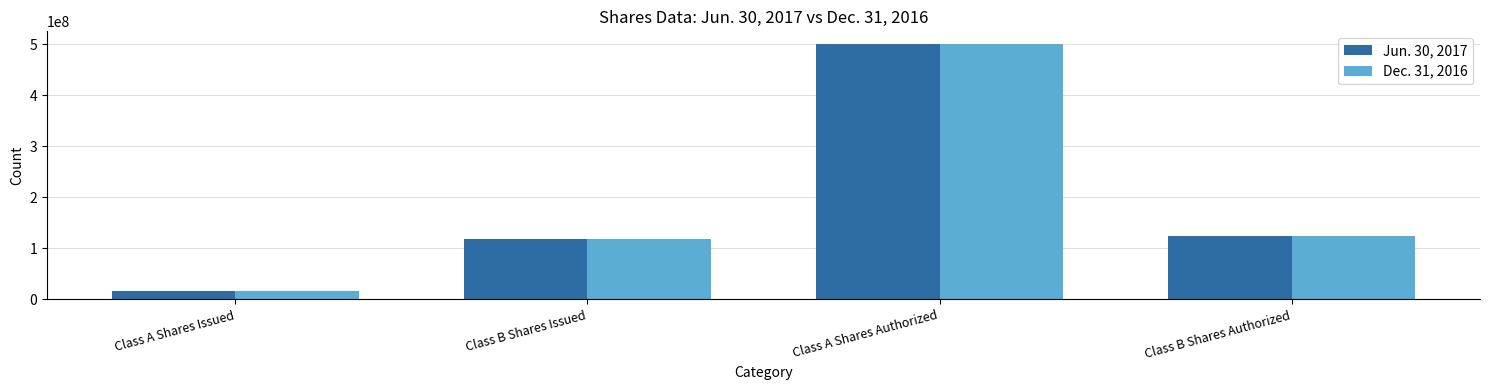

What is the difference between the maximum and second lowest values in the Jun. 30, 2017 series?

382764000